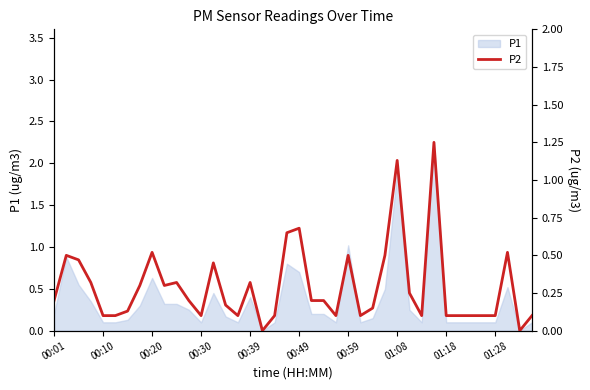

Is it true that P1 equals 1.9 at 01:08?

True